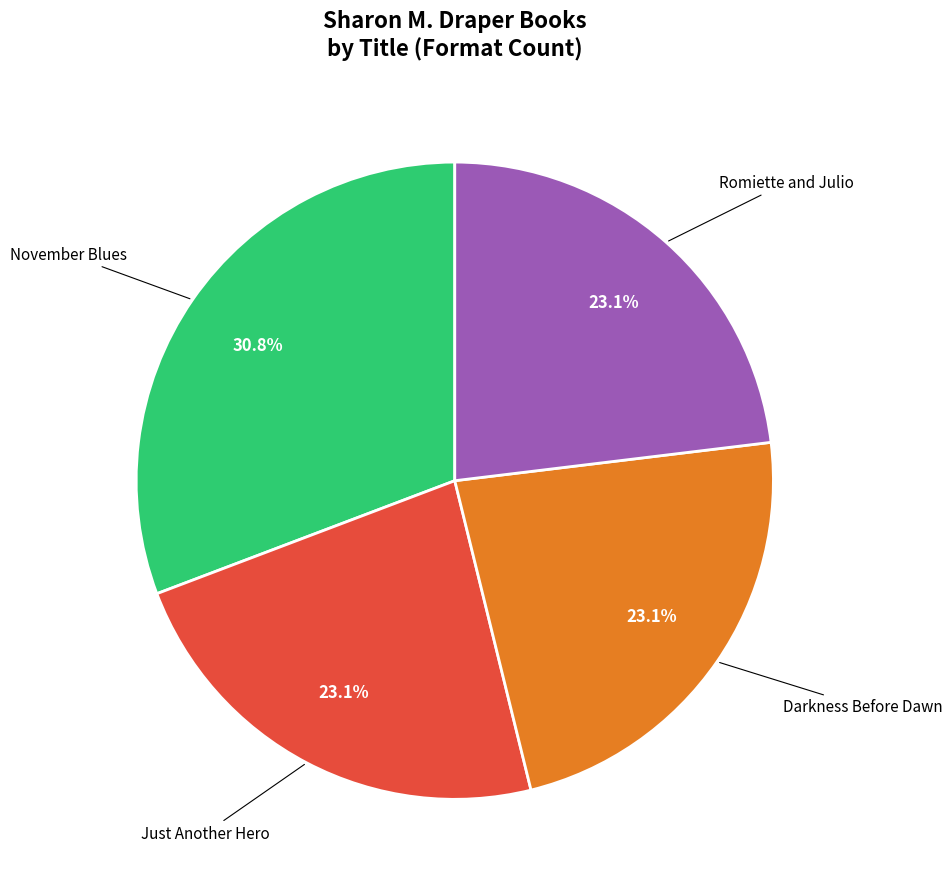

Is there any slice that represents more than half of the pie?

No